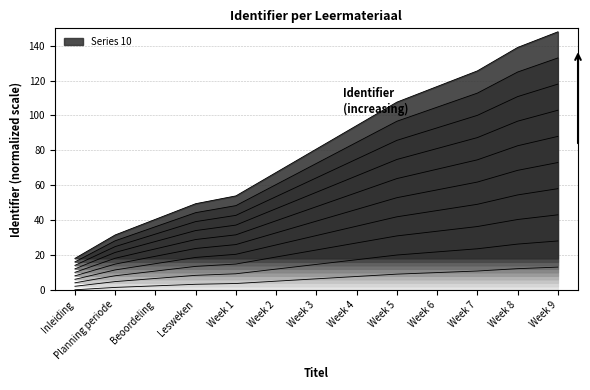

Between Week 2 and Week 5, which is larger?

Week 5